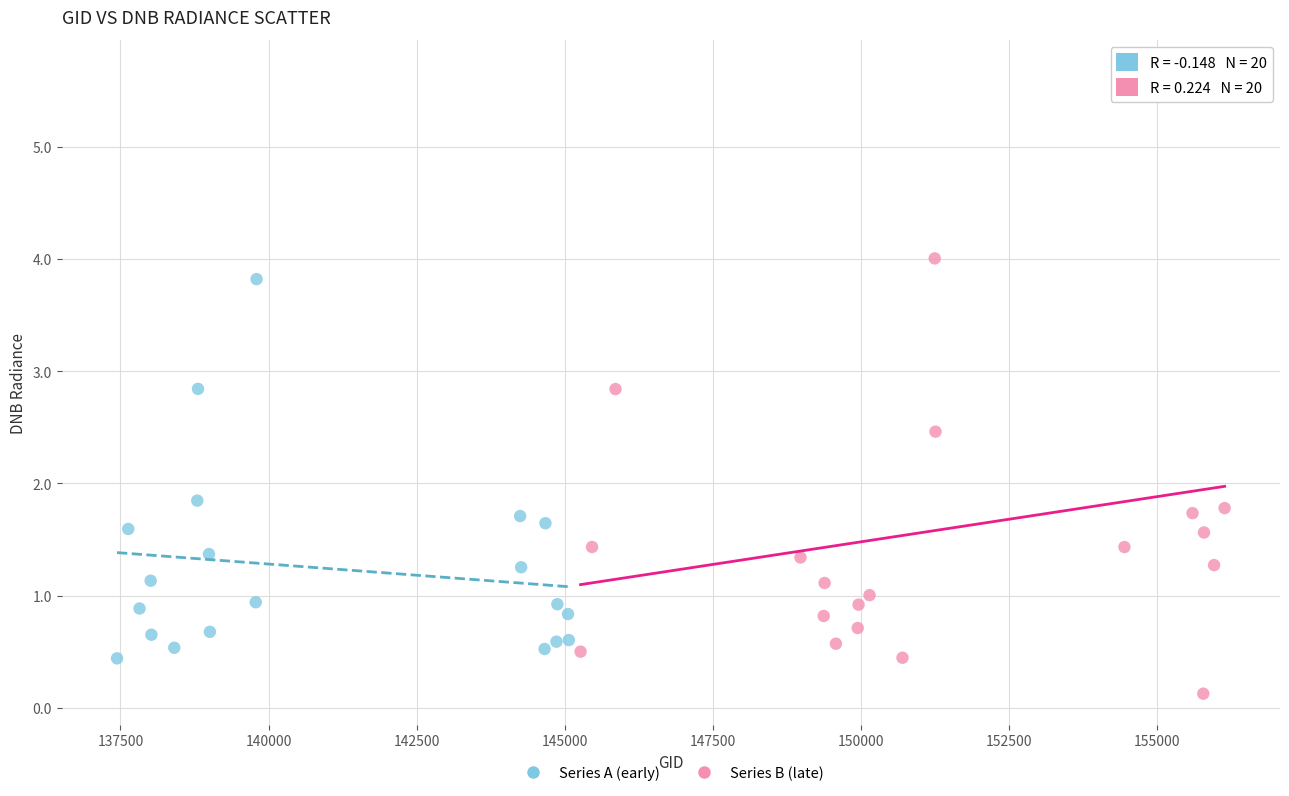

What are all the series names shown in the legend?

Series A (early), Series B (late)